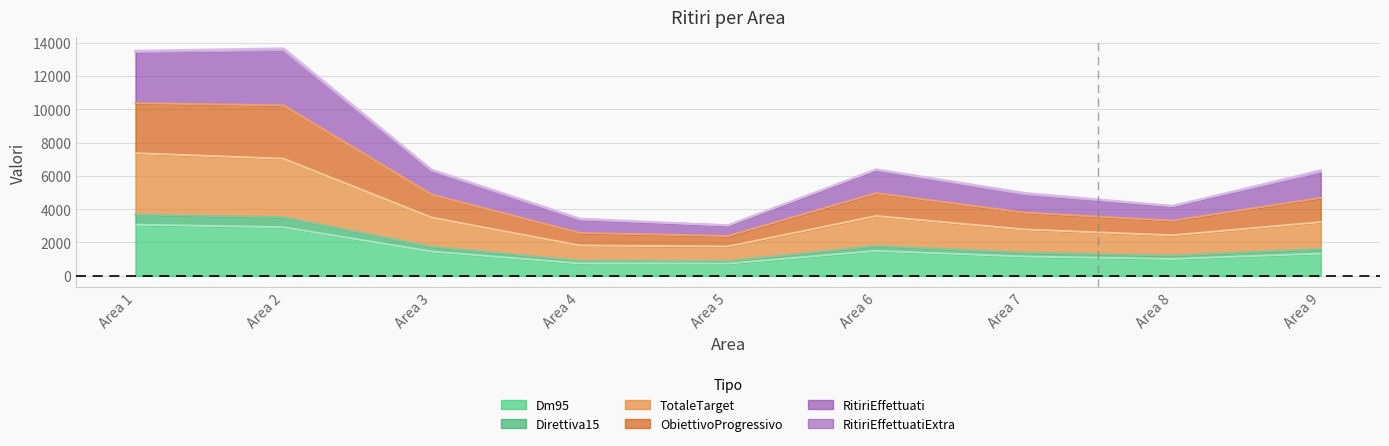

What is the minimum value shown in the chart?

733